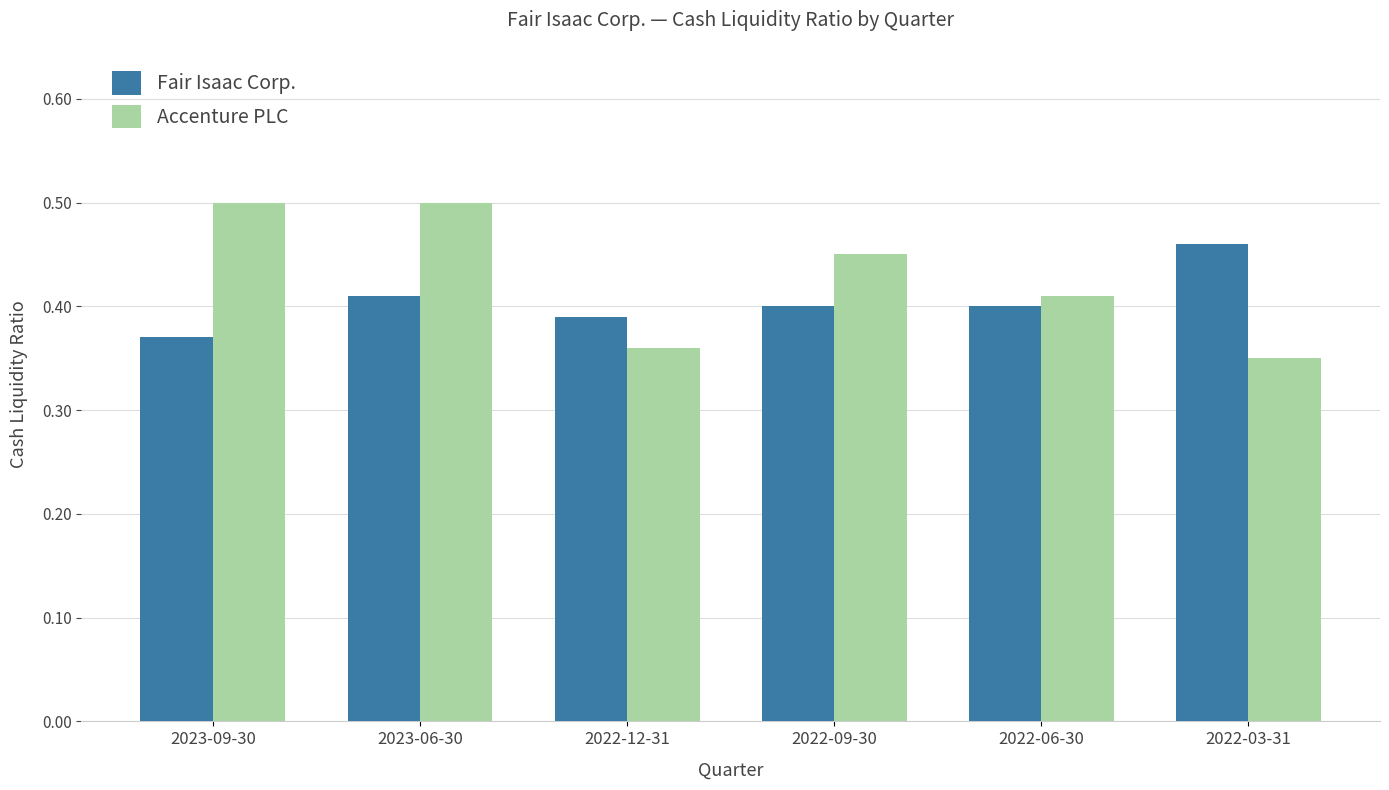

Which category has the lowest value in the Fair Isaac Corp. series?

2023-09-30